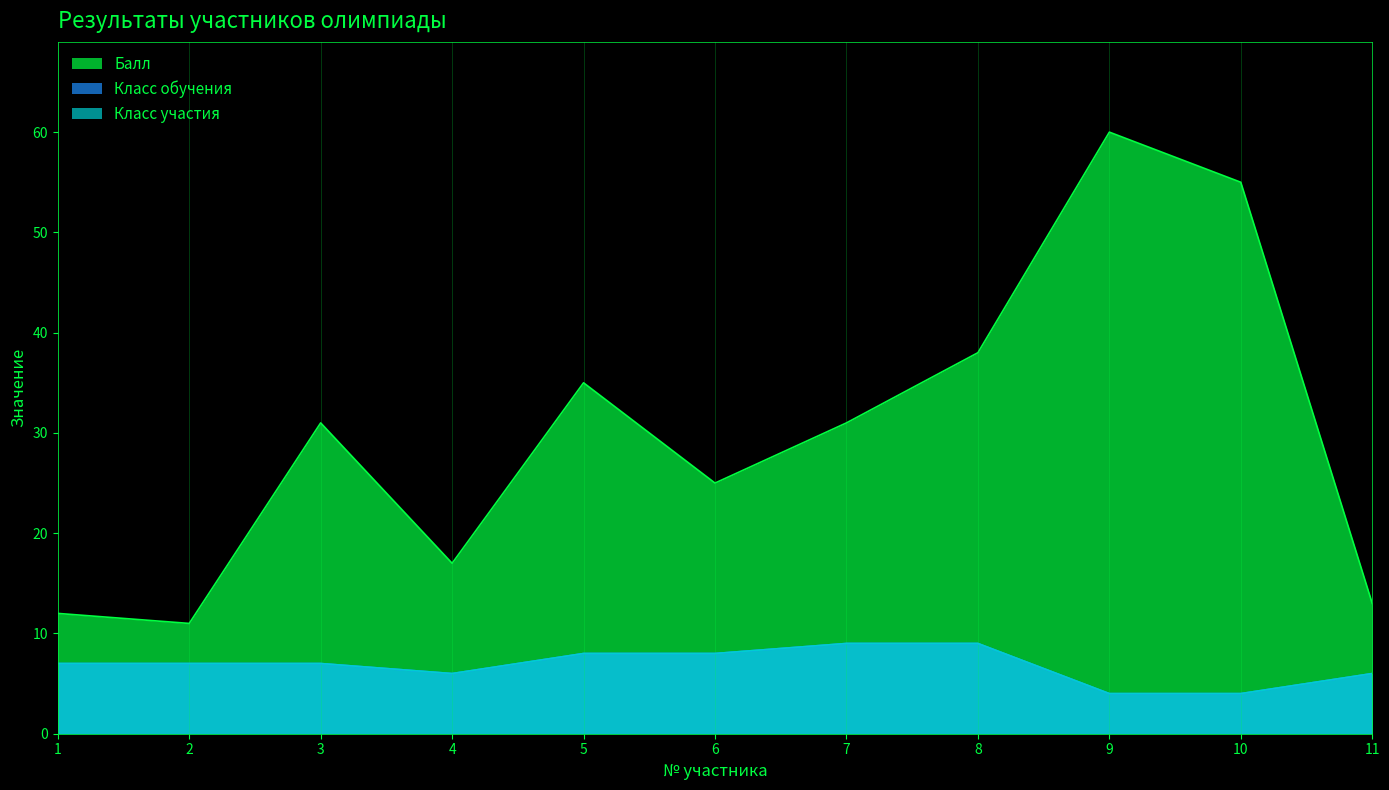

Does the chart have visible grid lines?

Yes